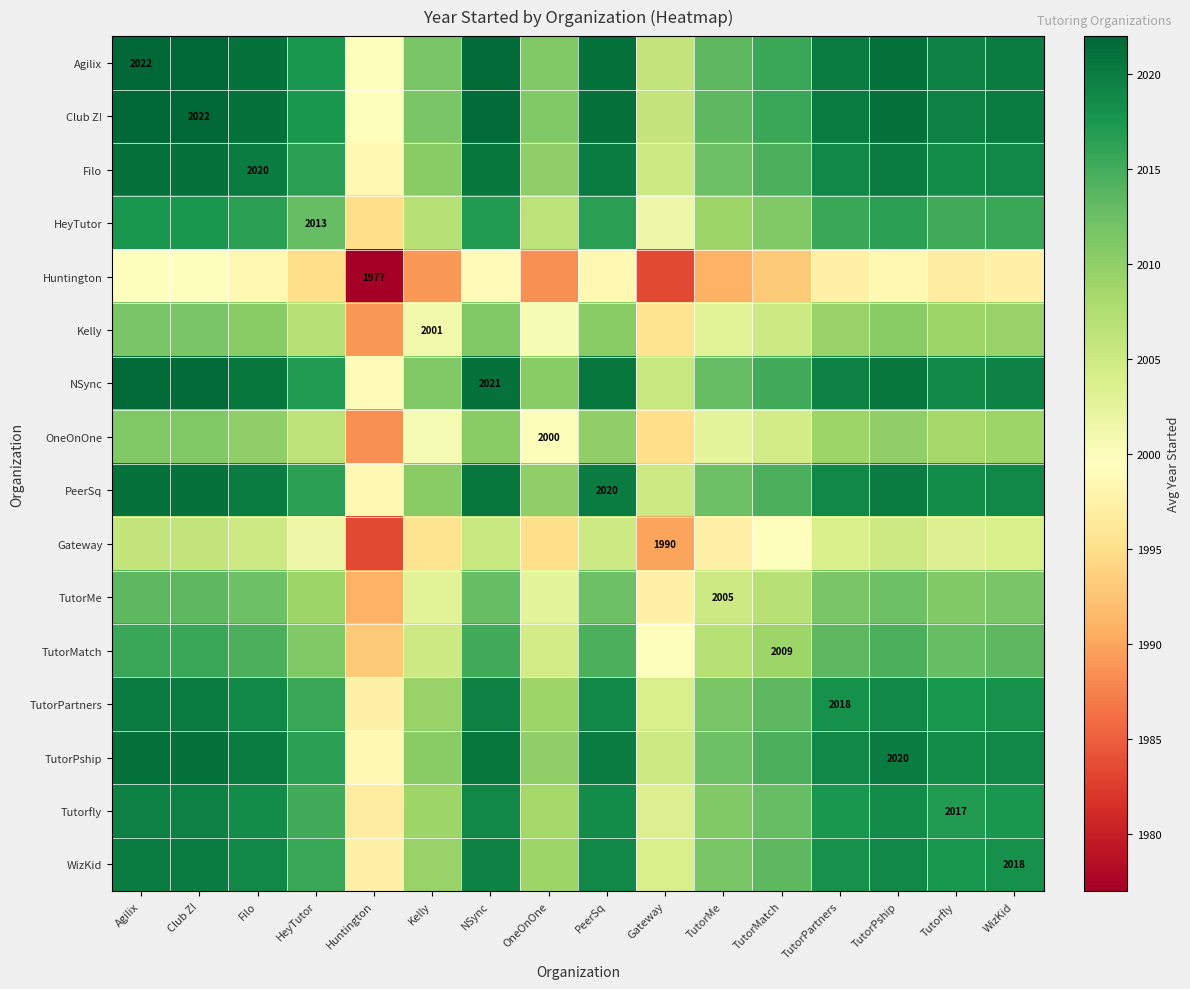

At which label does TutorPship reach its peak?

Agilix